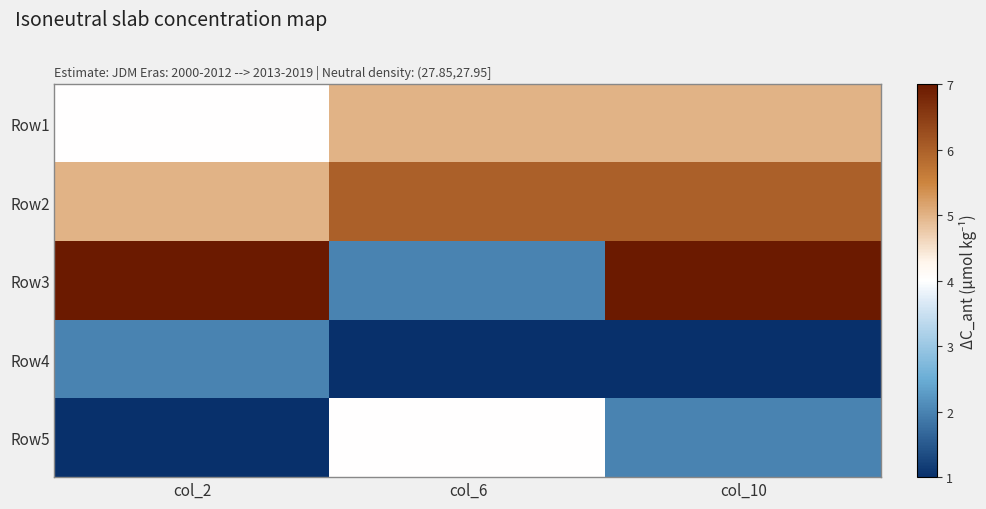

Which series has the widest spread of values?

Row3